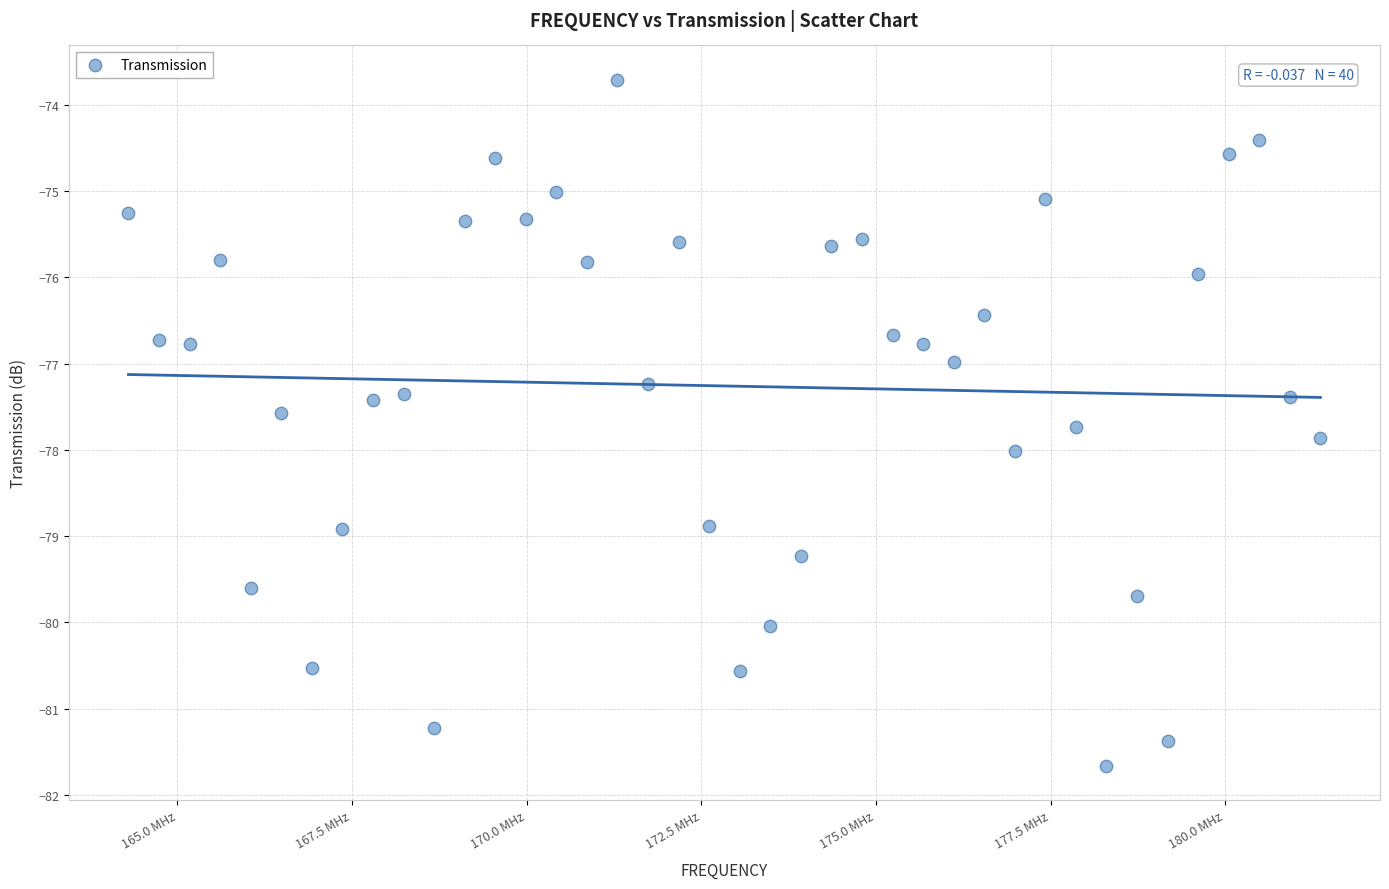

What is the range of X values (max minus min)?

17062500.0